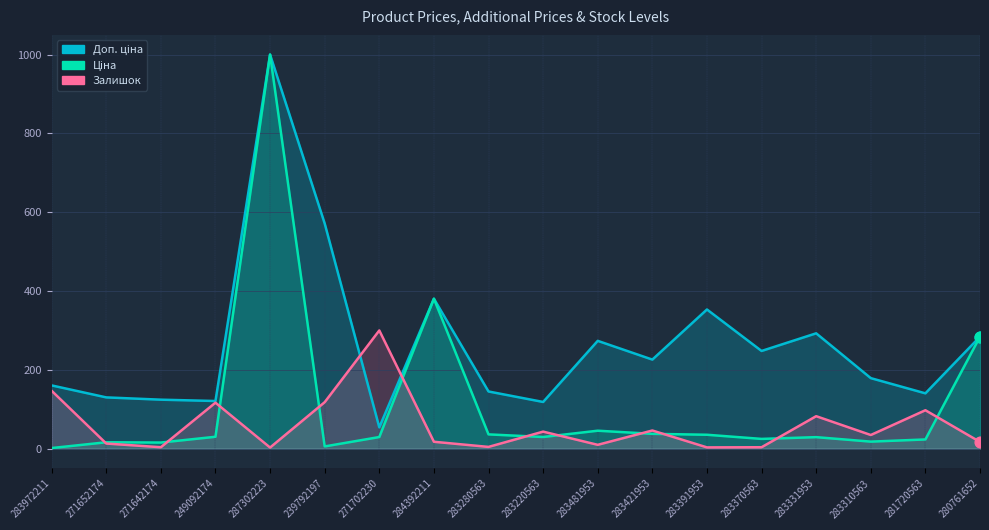

Which series reaches the maximum Y coordinate?

Ціна